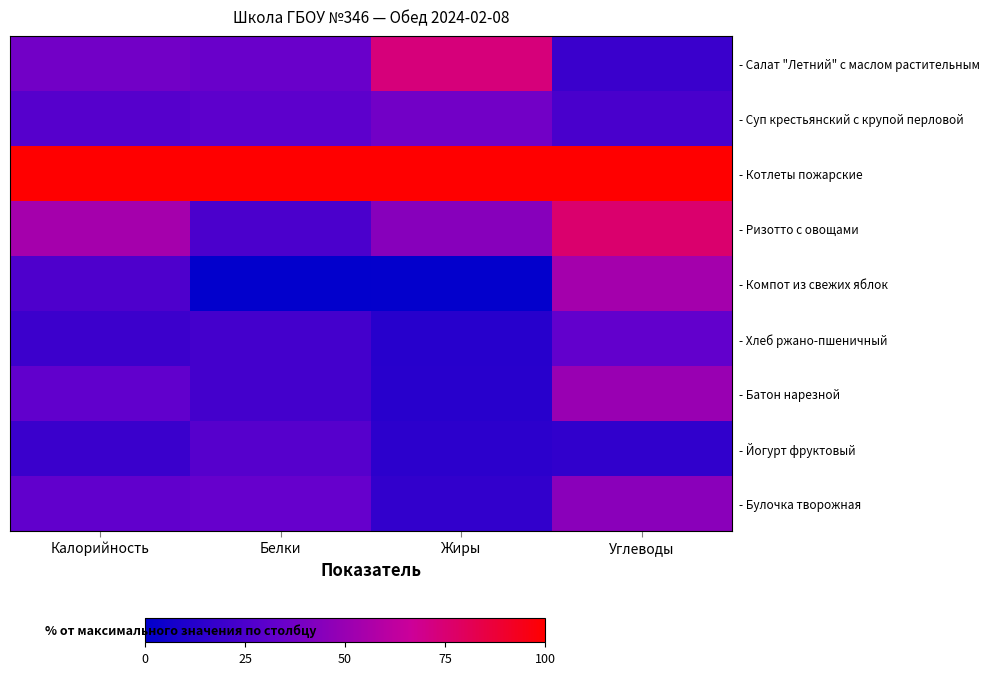

Which has a higher value, Белки or Жиры?

Жиры